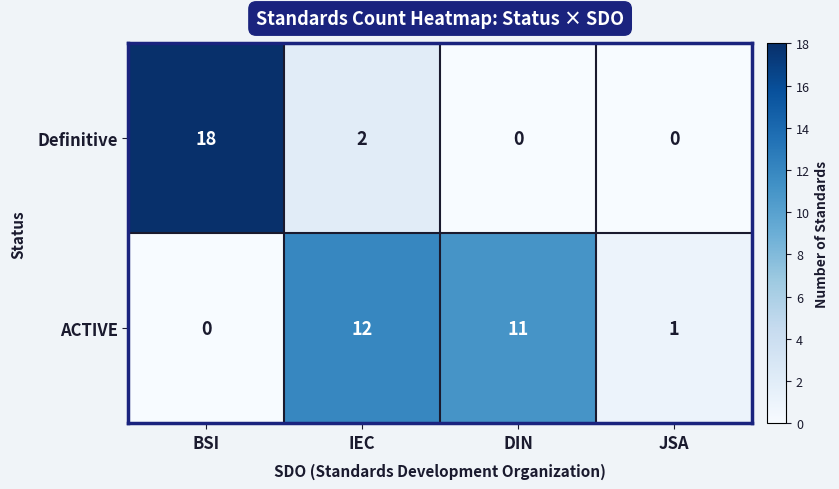

Is it true that Definitive equals -11 at JSA?

False